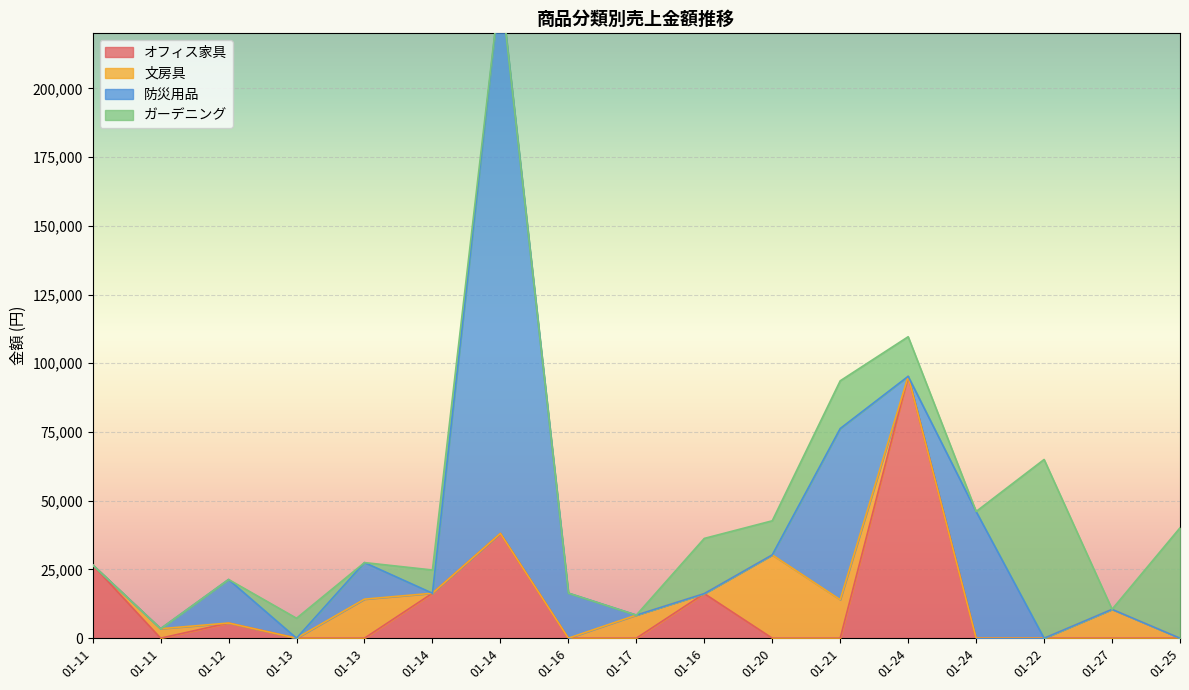

At which label is 文房具 closest to 15150?

01-13